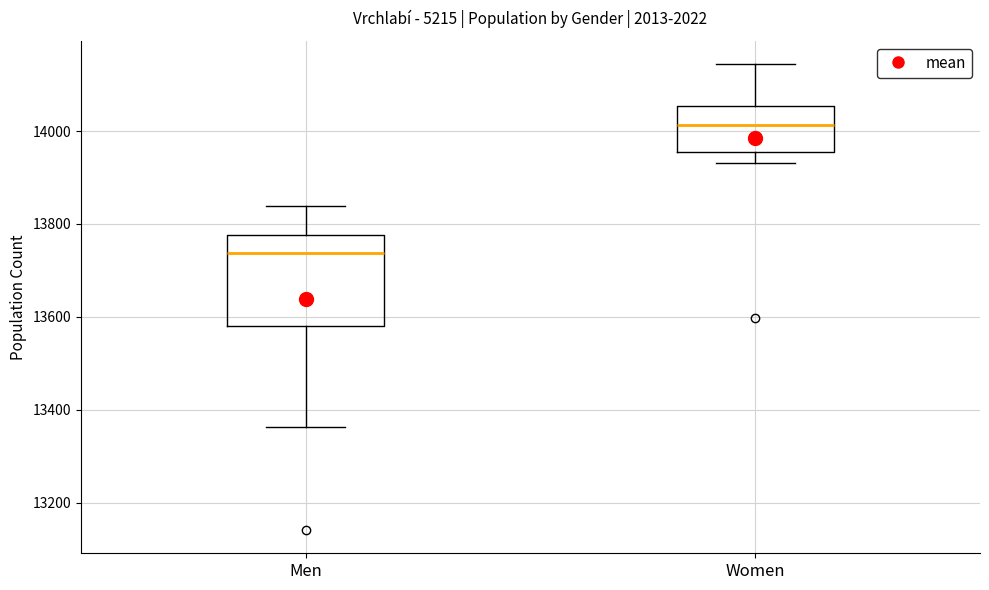

Which box has the lowest median line?

Men